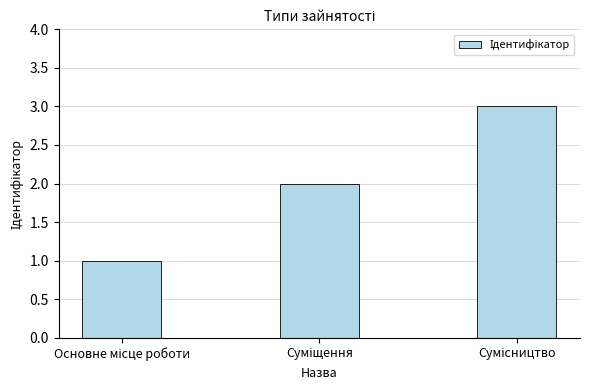

What is the sum of all values?

6